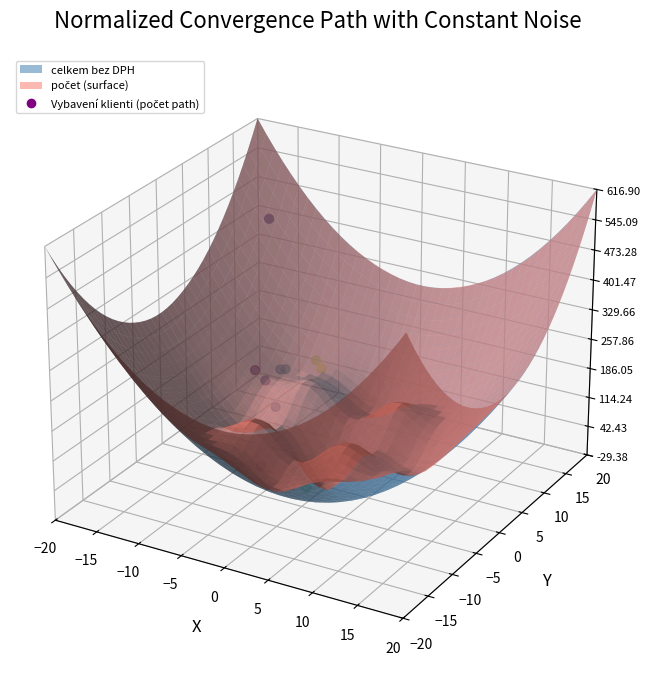

Which has a higher value, 9 or −10?

−10